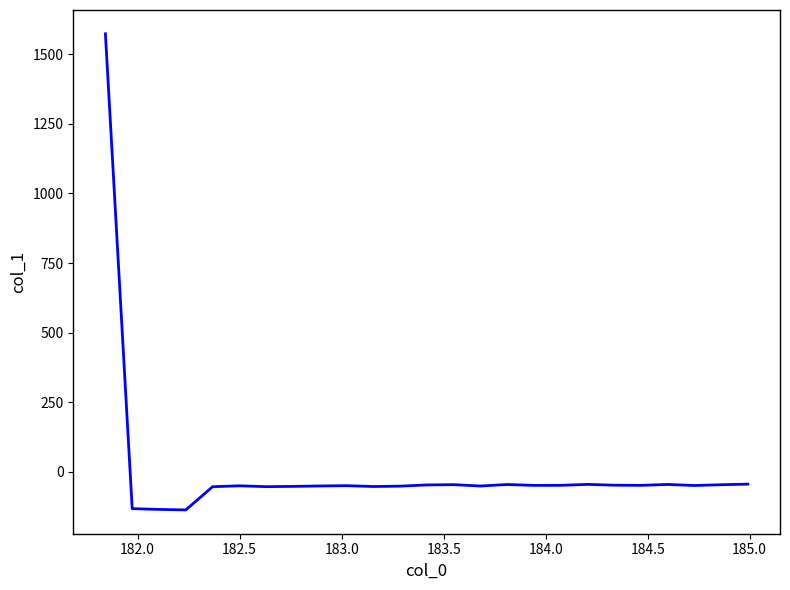

What is the difference between the second highest and second lowest values?

90.9